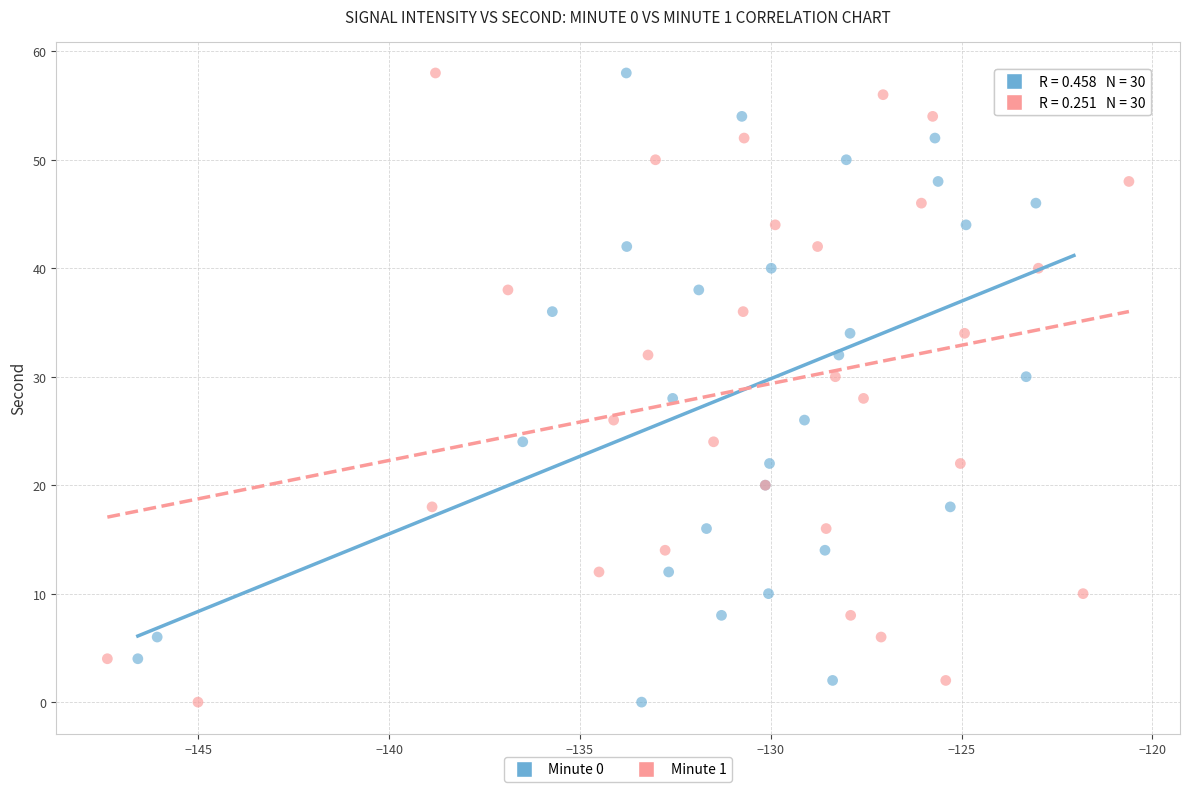

What are all the series names shown in the legend?

Minute 0, Minute 1